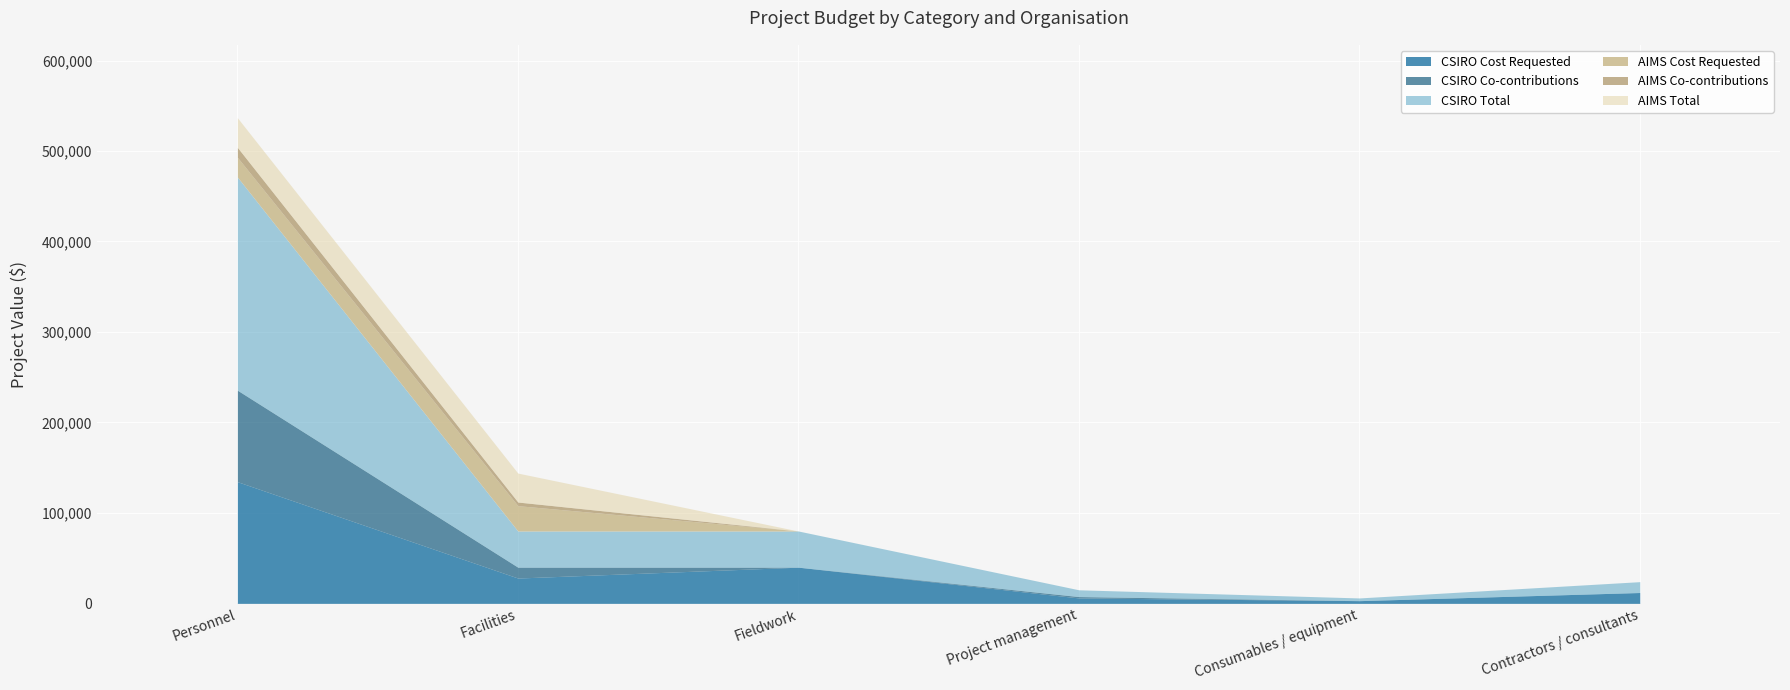

What position from the left is Consumables / equipment?

5